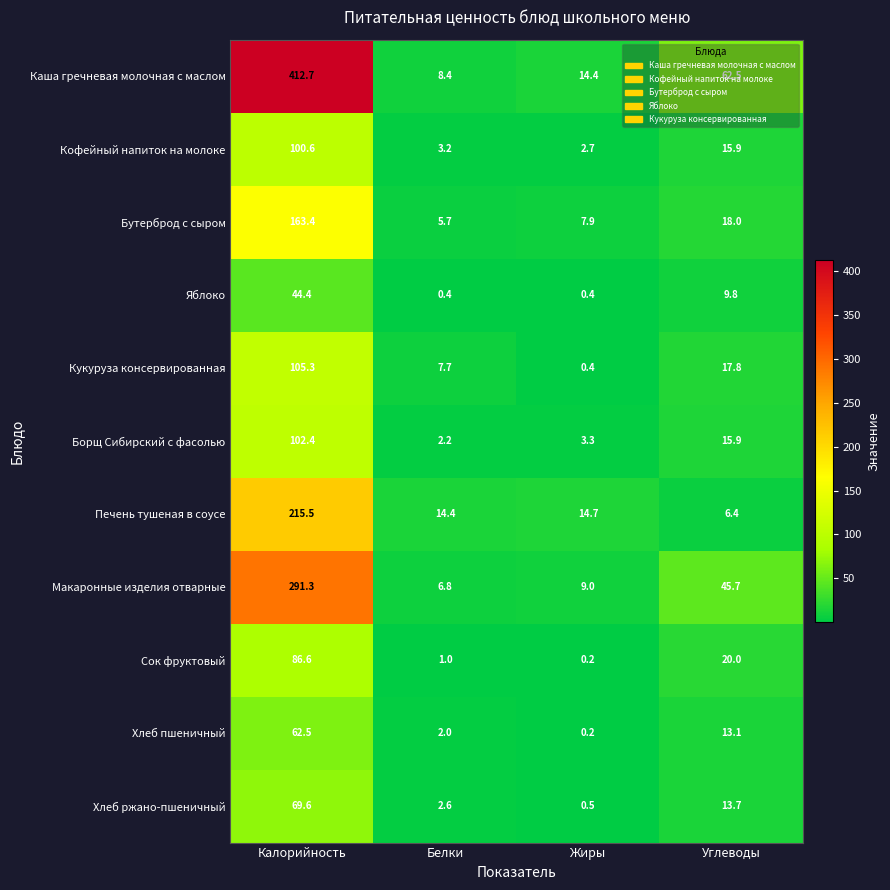

Count the number of data series in this chart.

11